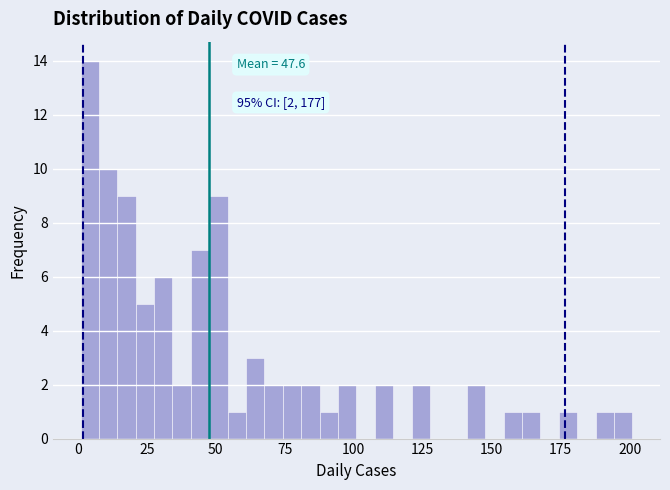

Read against the x-axis, roughly where is the centre of the tallest bar?

5